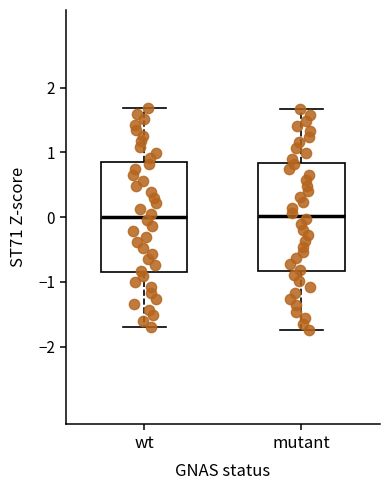

Where does the upper whisker of the box for wt end on the y-axis? The values are not printed on the chart, so give them approximately, as read against the axis.

1.7